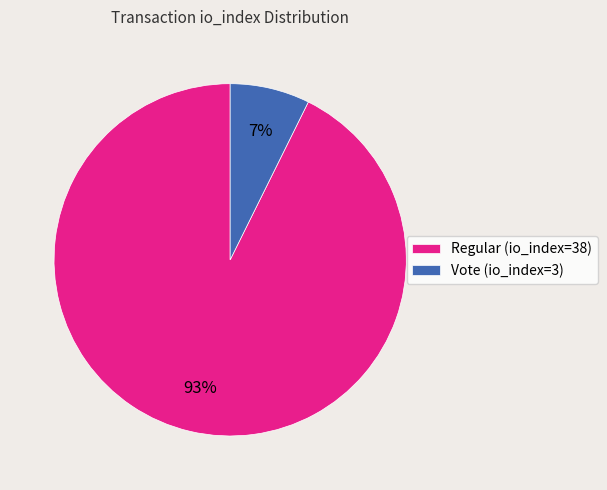

Between Vote (io_index=3) and Regular (io_index=38), which is larger?

Regular (io_index=38)